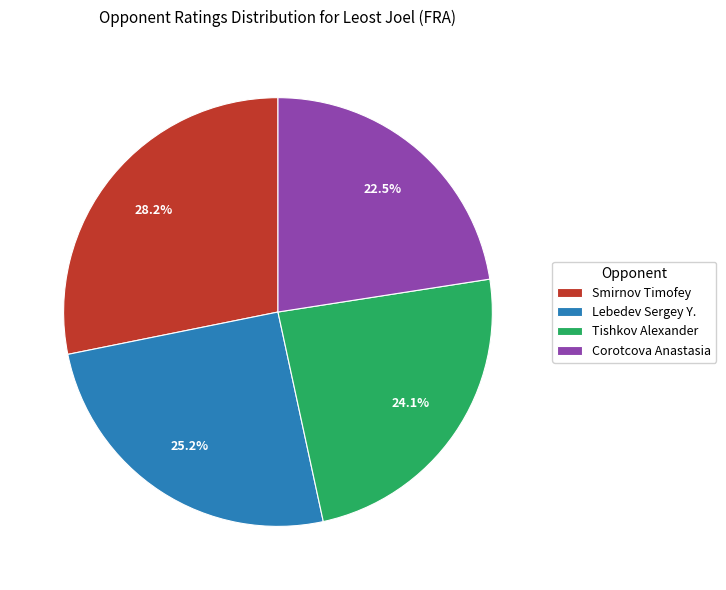

Do Corotcova Anastasia and Lebedev Sergey Y. together represent more than half of the pie?

No